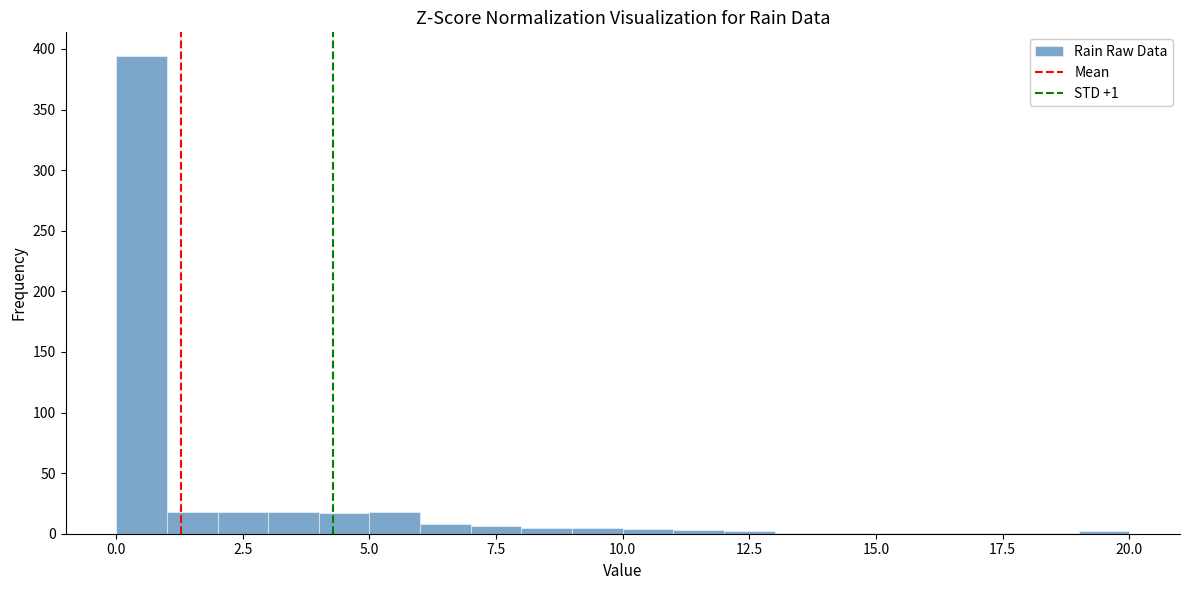

Around what value on the x-axis is the tallest bar? Give the approximate position of its centre, as read against the axis.

0.5